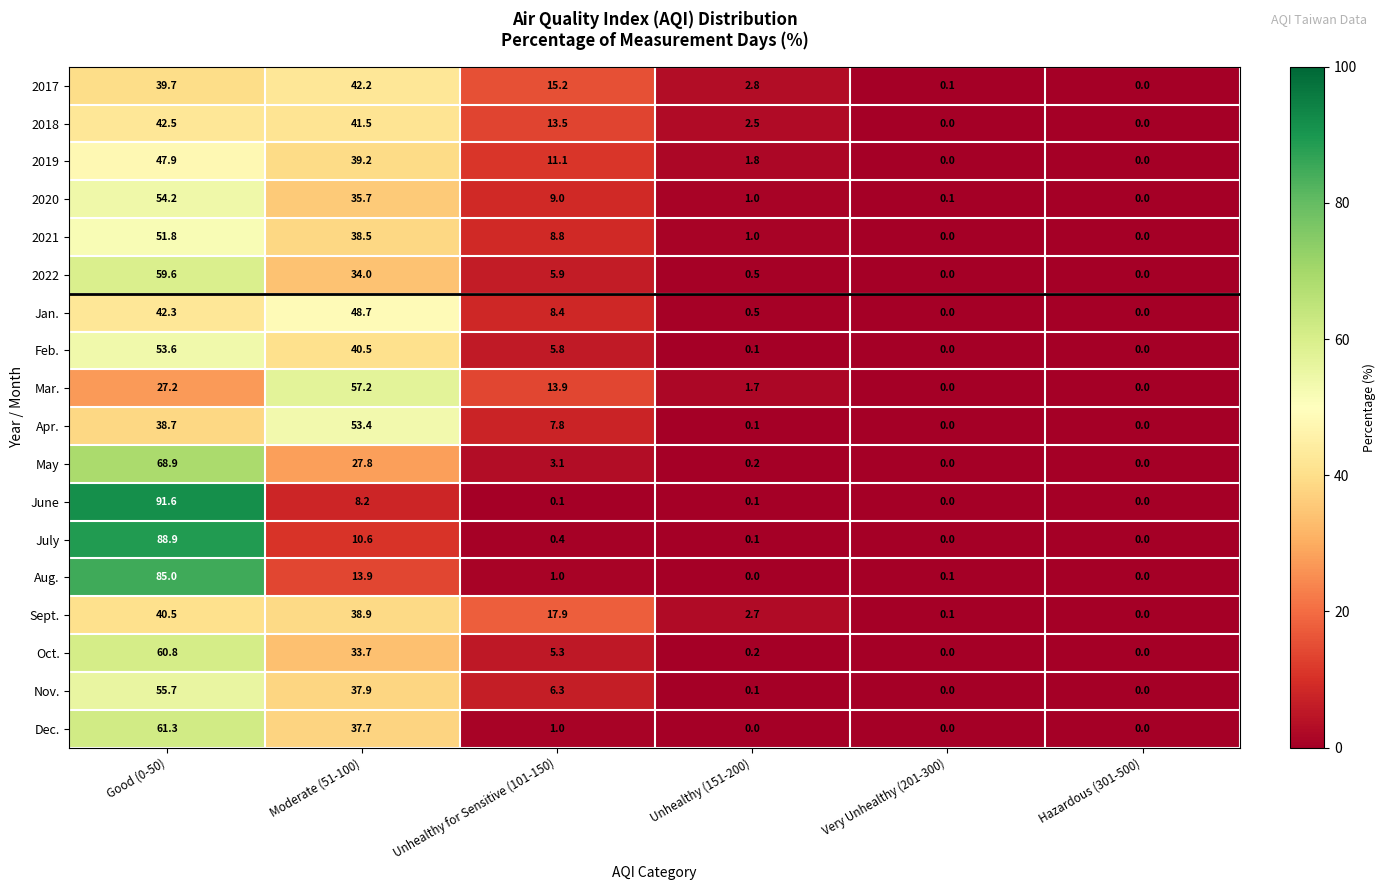

What is the difference between the maximum and minimum values in the Nov. series?

55.7